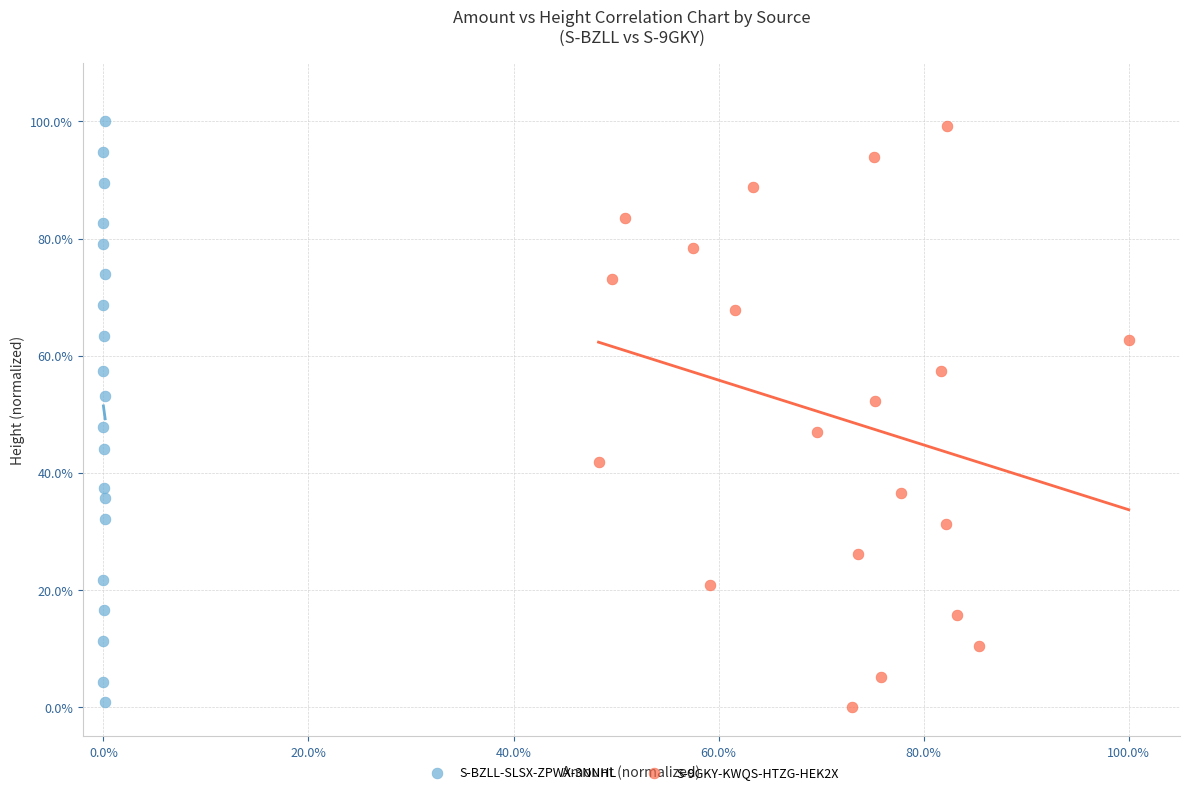

What are all the series names shown in the legend?

S-BZLL-SLSX-ZPWX-3NNHL, S-9GKY-KWQS-HTZG-HEK2X